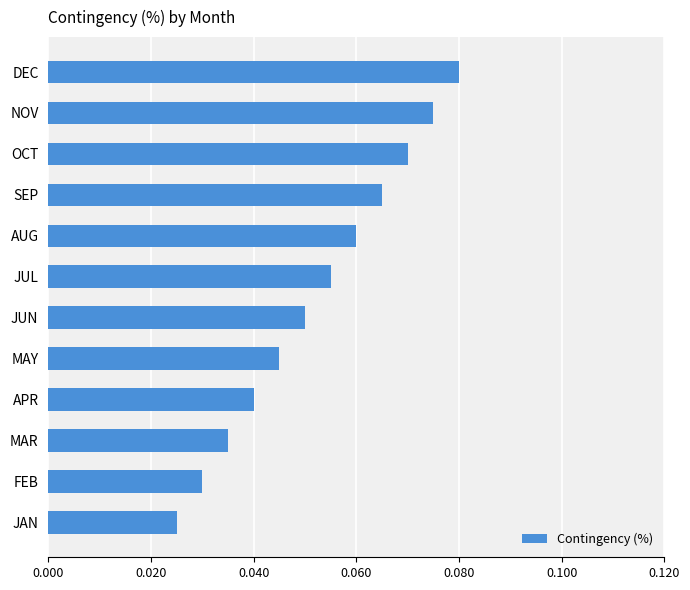

What is the sum of all values?

0.6